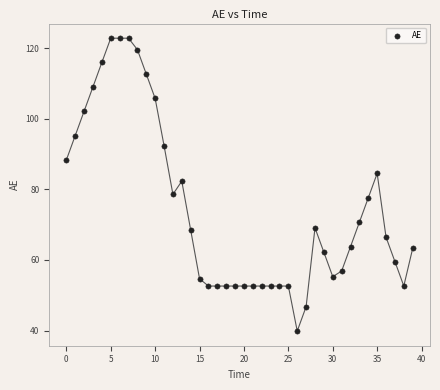

What Y value in the scatter plot is closest to 81?

82.3